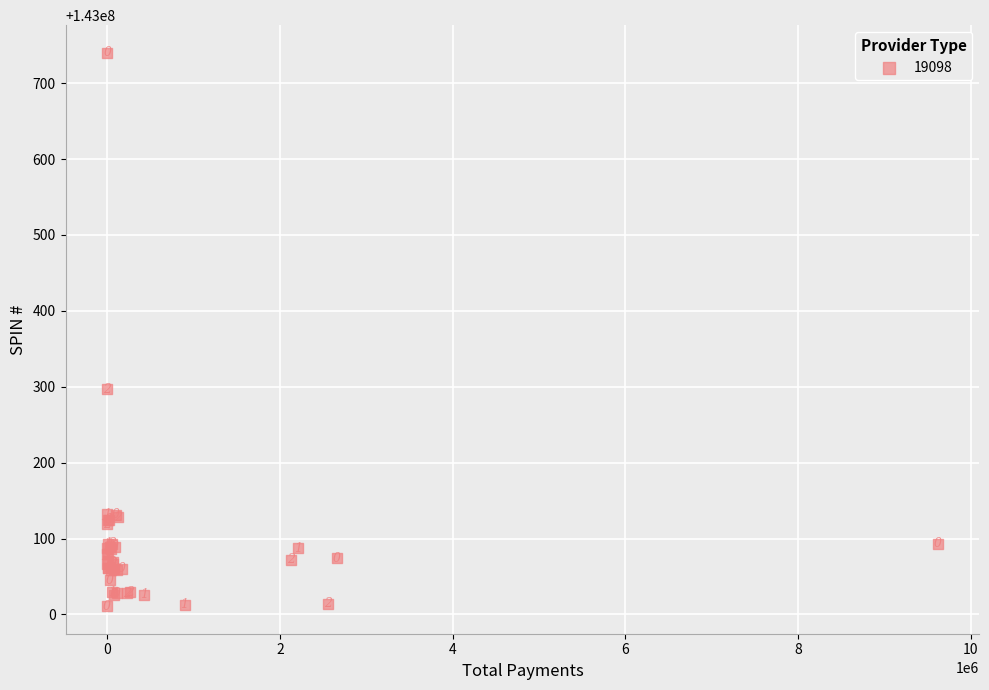

What Y value in the scatter plot is closest to 143000375?

143000297